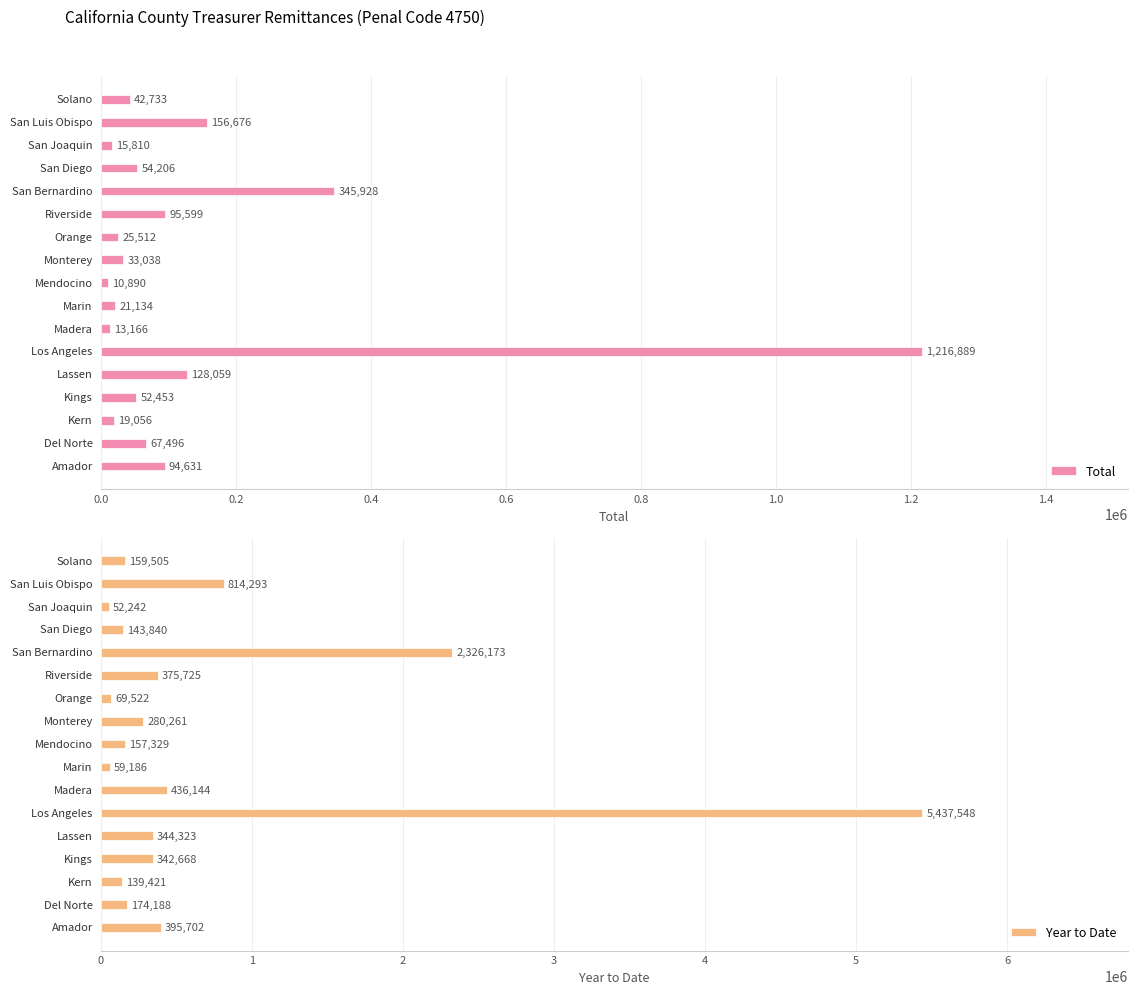

What is the difference between the maximum and minimum values in the Total series?

1205999